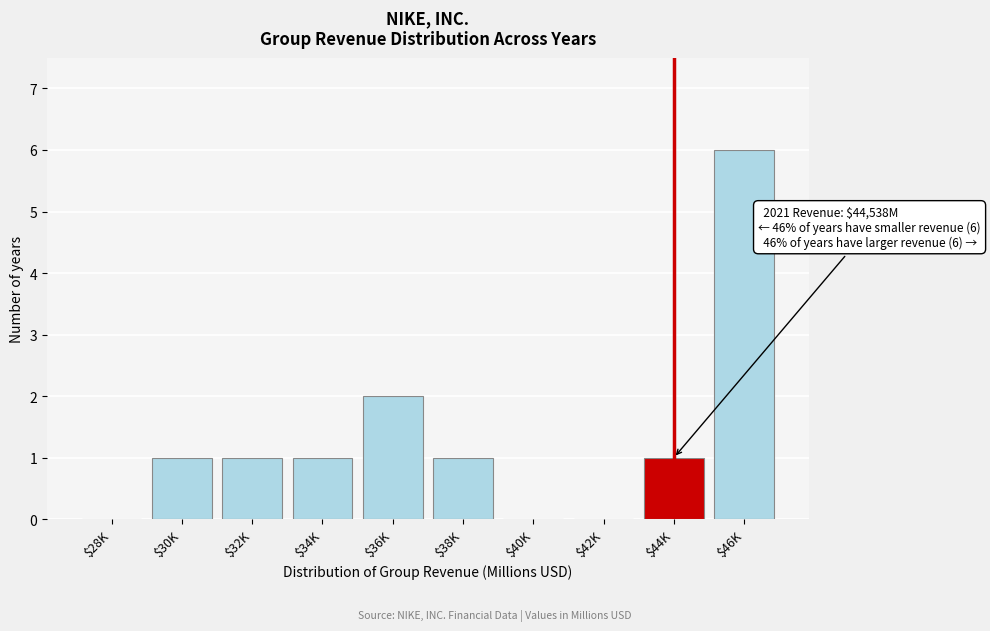

At which category does the chart reach its peak across all series?

$46K